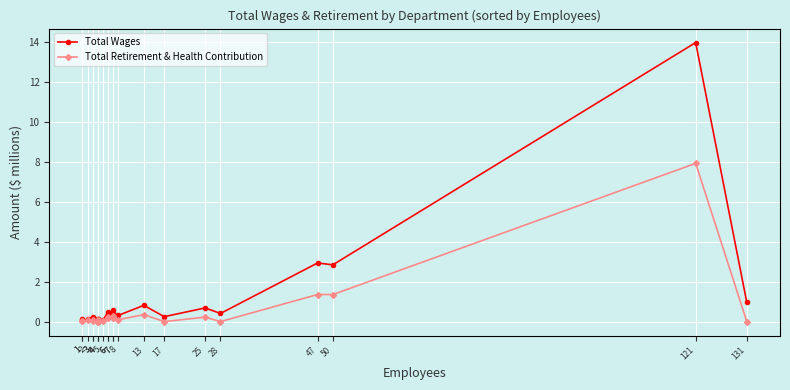

Reading left to right, list all the values displayed in this chart.

Total Wages: 1=0.1	1=0.1	2=0.1	3=0.2	3=0.1	4=0.2	4=0.1	4=0.0	5=0.1	6=0.5	6=0.4	7=0.6	7=0.4	8=0.3	13=0.8	17=0.2	25=0.7	28=0.4	47=2.9	50=2.8	121=14.0	131=1.0
Total Retirement & Health Contribution: 1=0.0	1=0.0	2=0.1	3=0.1	3=0.1	4=0.1	4=0.1	4=0.0	5=0.0	6=0.2	6=0.2	7=0.3	7=0.2	8=0.1	13=0.4	17=0.0	25=0.2	28=0.0	47=1.4	50=1.4	121=7.9	131=0.0